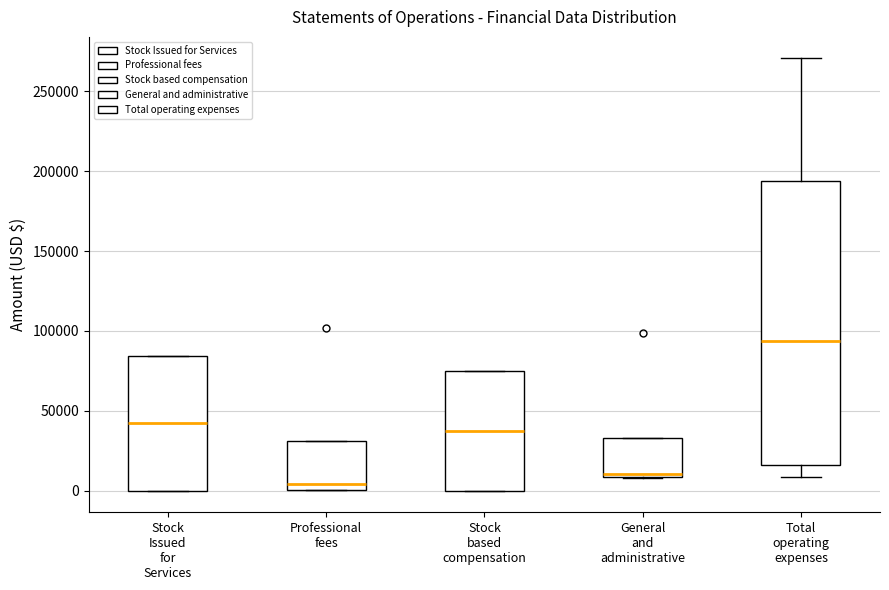

Comparing the boxes themselves (not the whiskers), which one is the tallest?

Total operating expenses